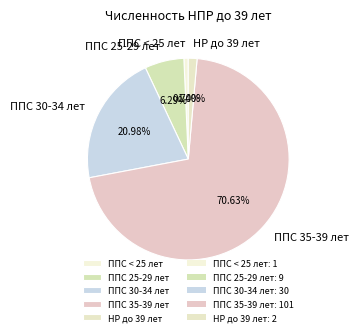

Is the sum of НР до 39 лет and ППС < 25 лет greater than half?

No